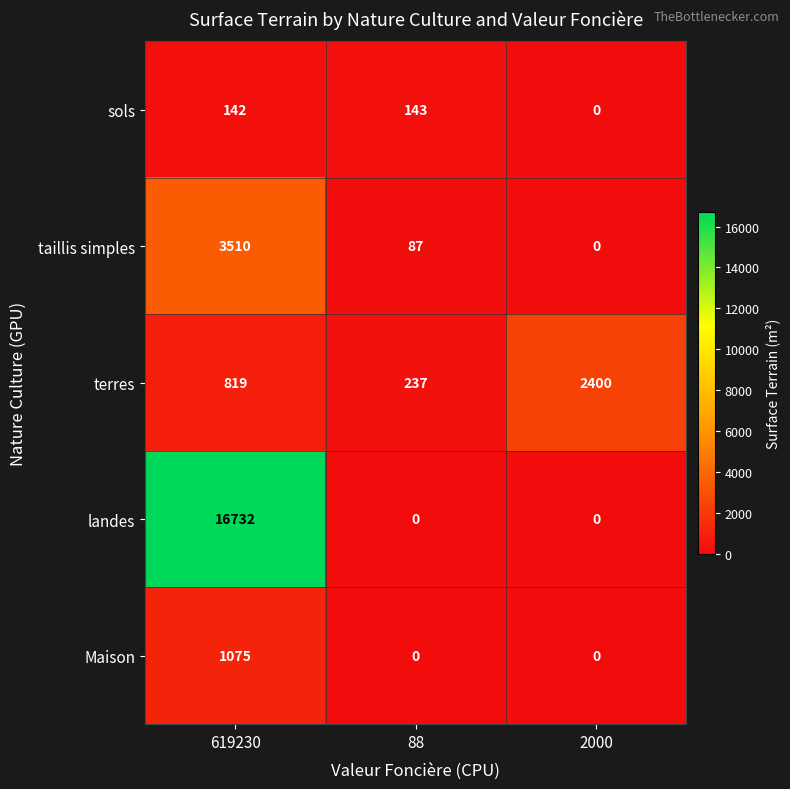

Rank the series by their maximum value, from lowest to highest.

sols, Maison, terres, taillis simples, landes